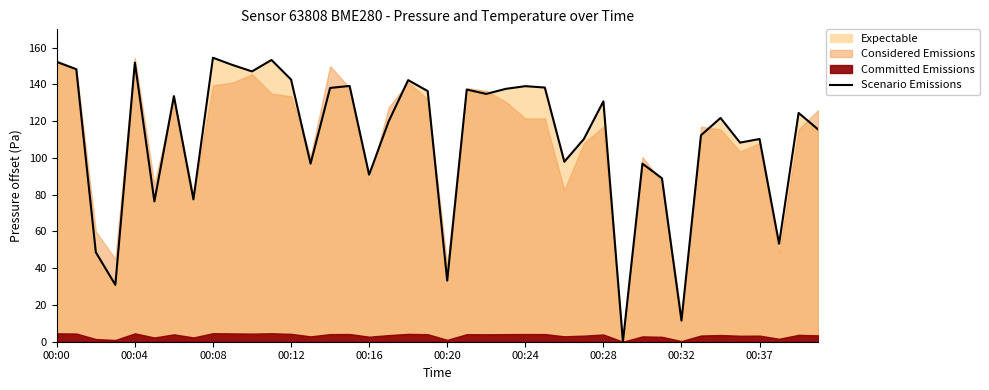

What is the highest value of the Scenario Emissions series?

154.5